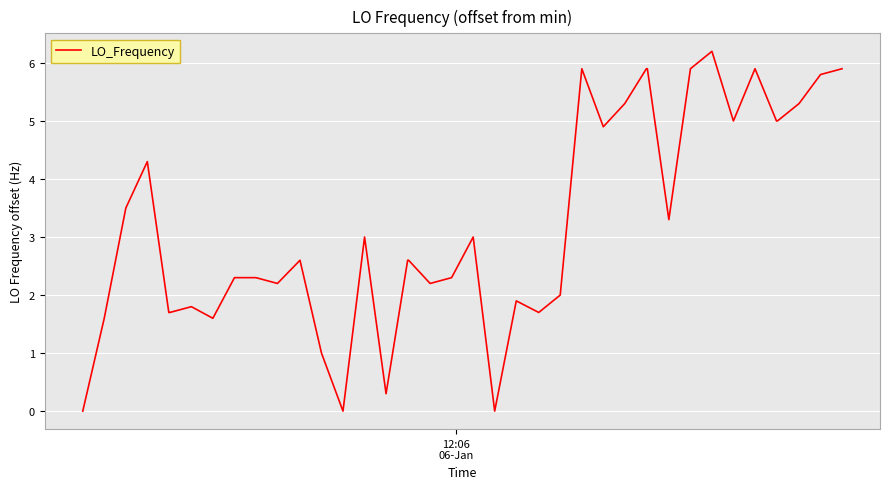

What is the difference between the maximum and minimum values?

6.2